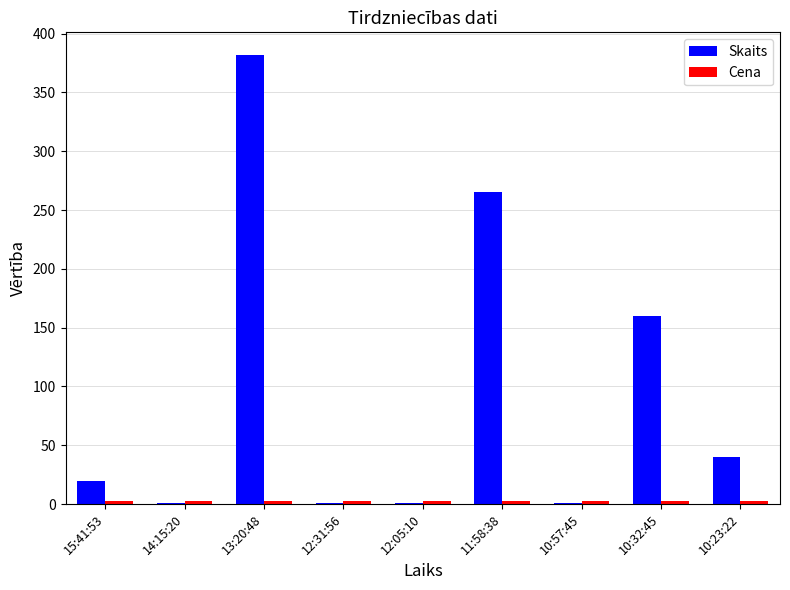

At which category is the sum across all series the highest?

13:20:48